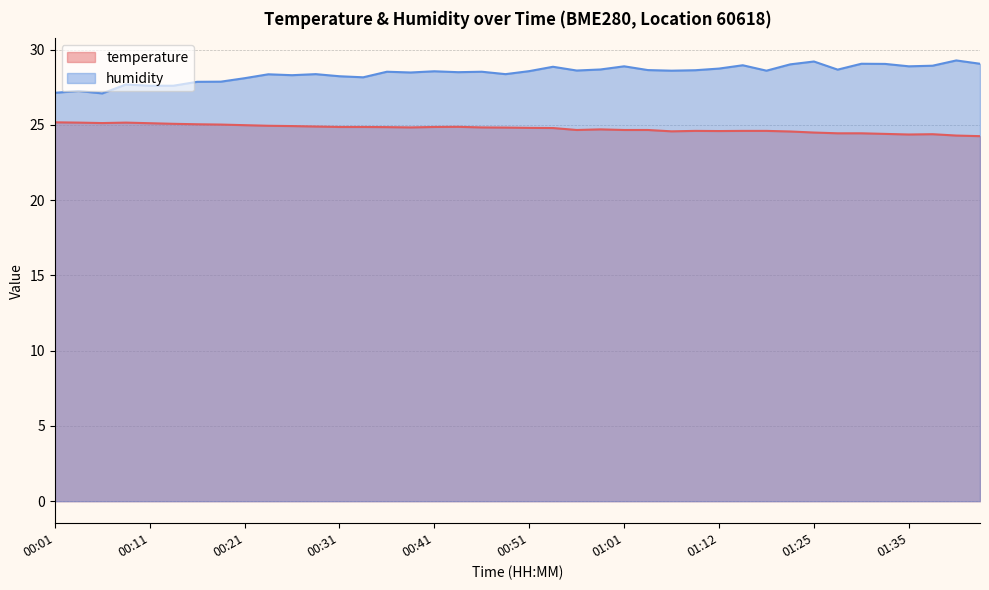

What is the difference between the temperature values at 01:32 and 00:18?

0.6